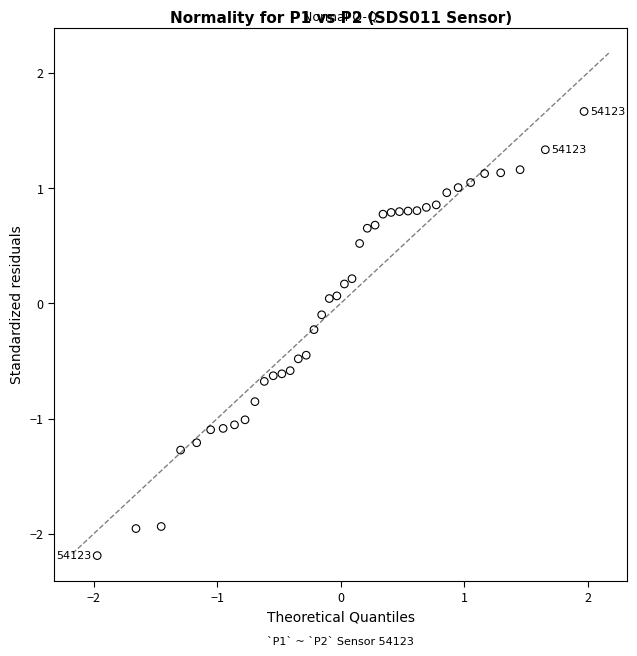

What is the range of Y values (max minus min)?

3.9